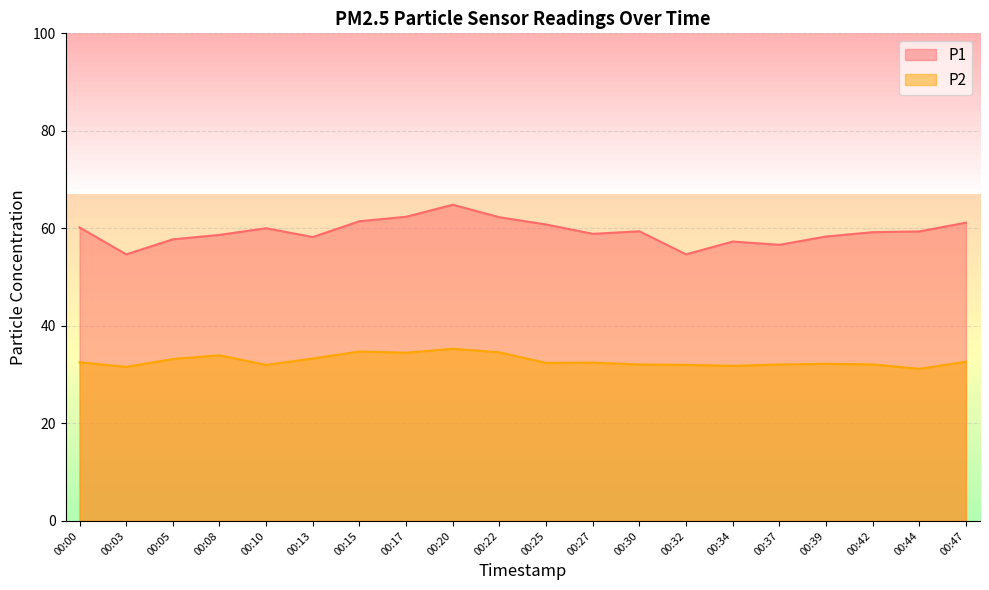

True or false: P1 and P2 cross at least once.

False